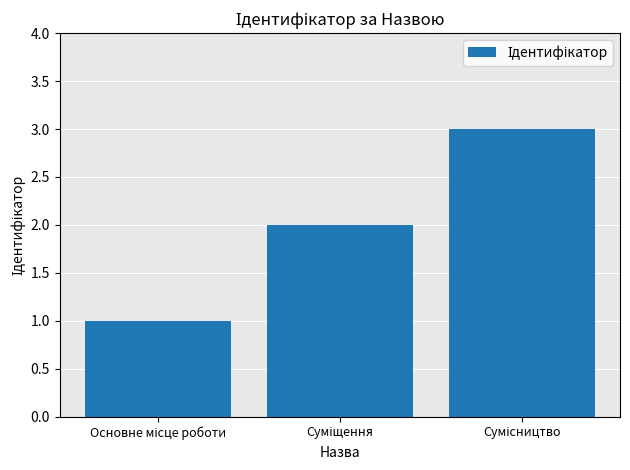

How many series are shown in this chart?

1